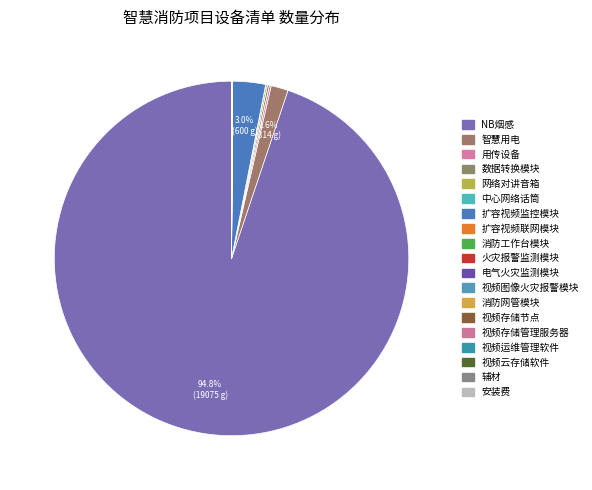

How much of the chart is everything except 电气火灾监测模块?

100.0%